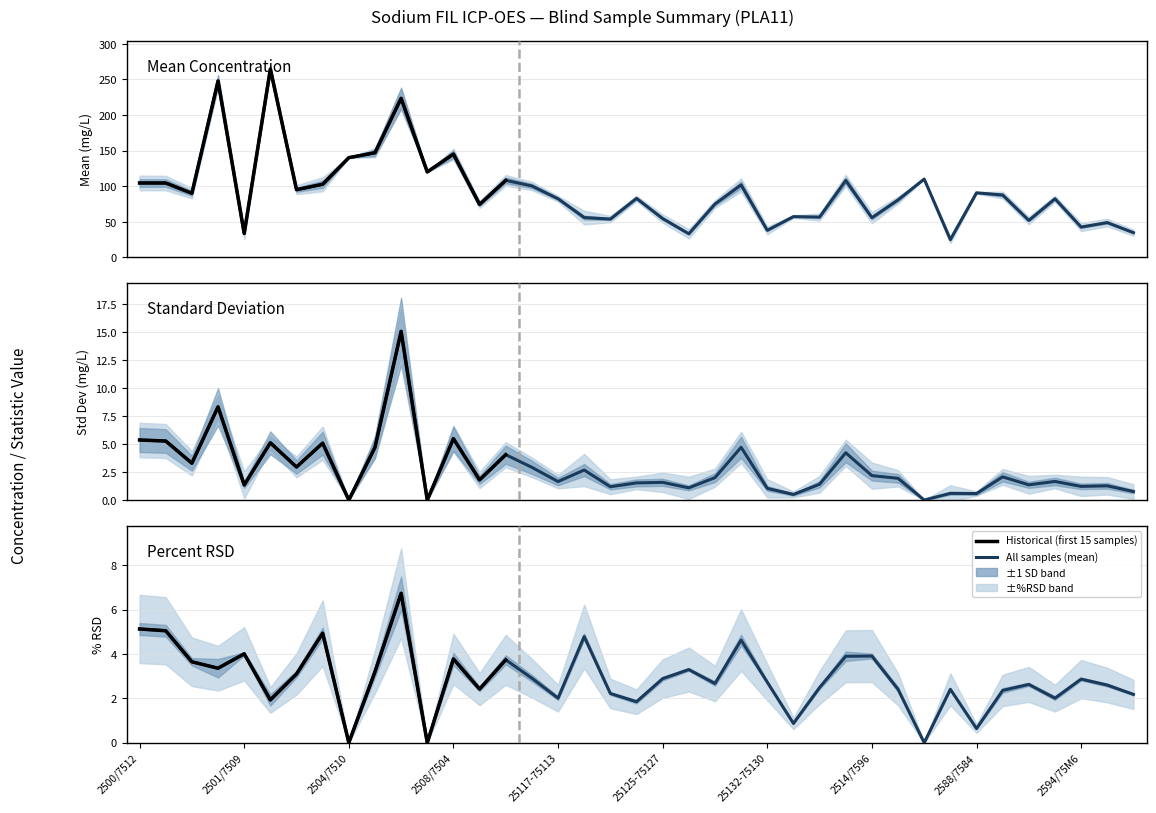

How many interior local peaks does the Standard Deviation series have?

14